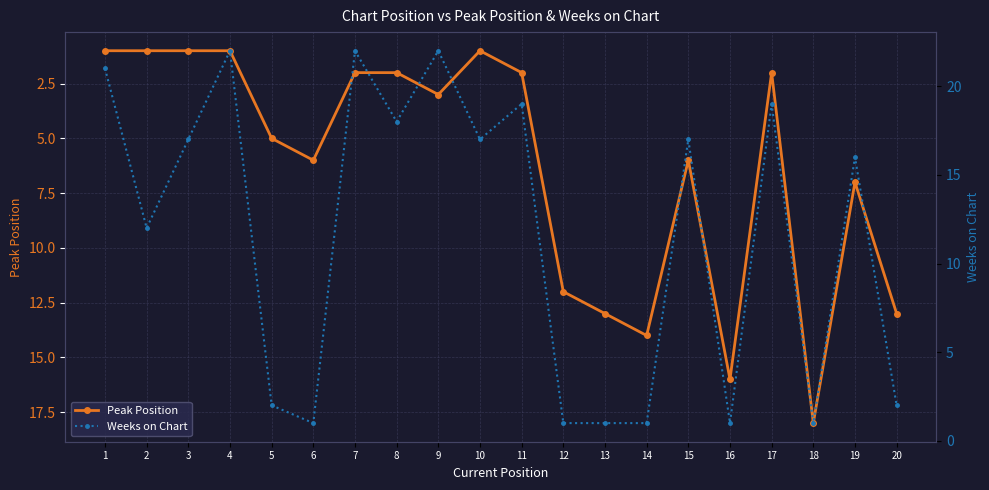

What is the total value across all series at 7?

24